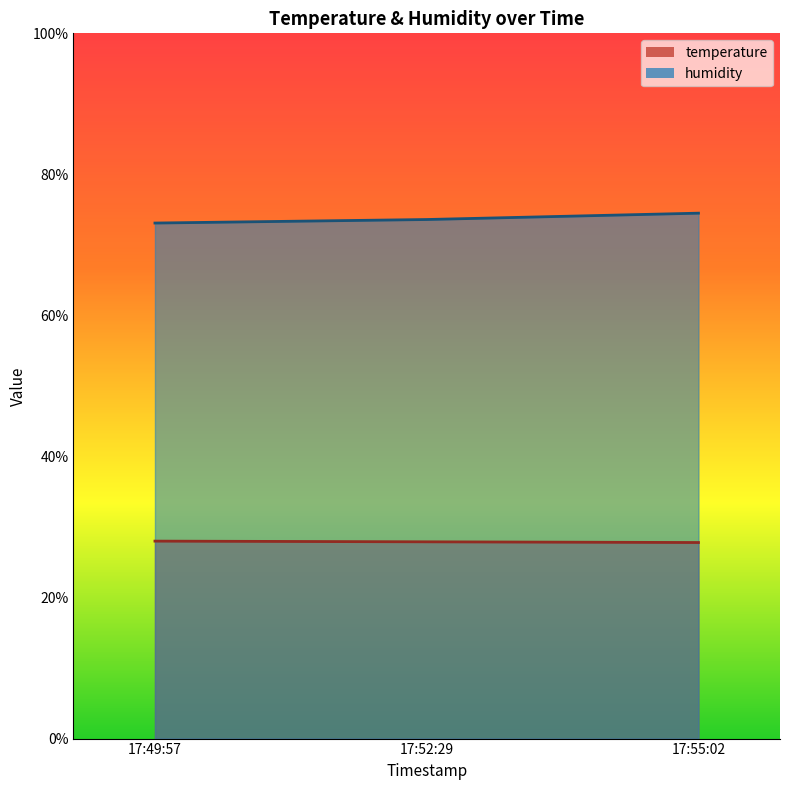

What is the difference between the maximum and minimum values in the temperature series?

0.2